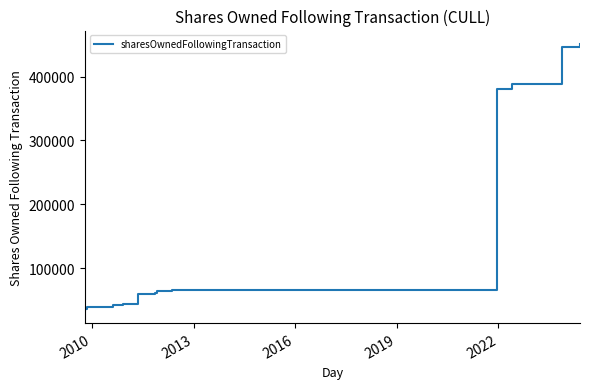

The value at 9 is 30801. True or false?

False